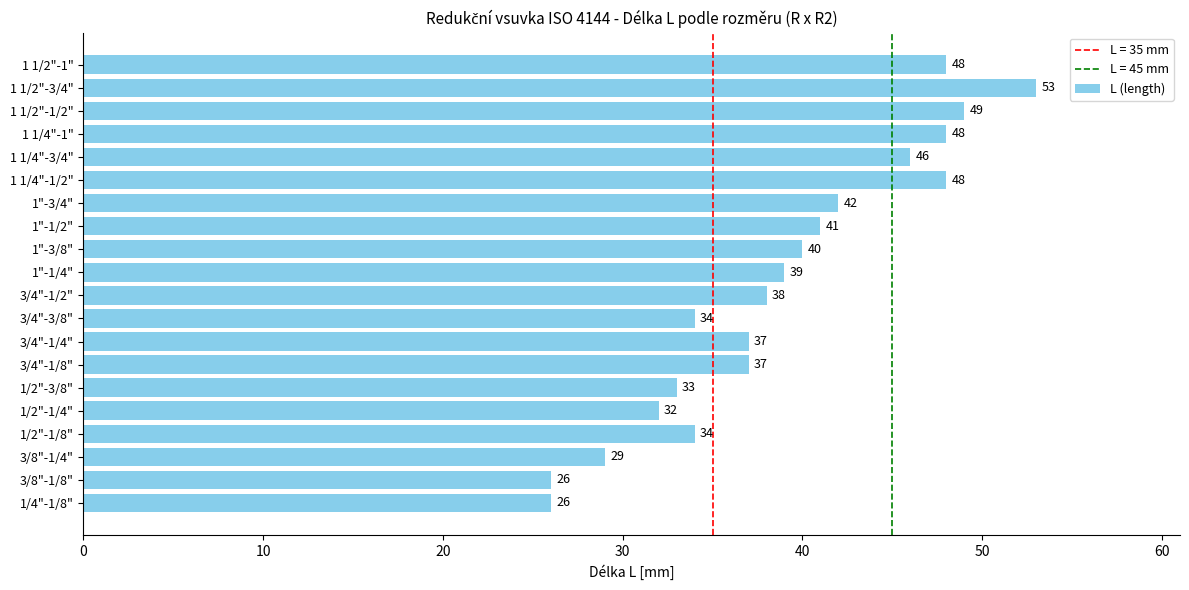

Between 3/4"-1/8" and 1/2"-1/8", which is larger?

3/4"-1/8"